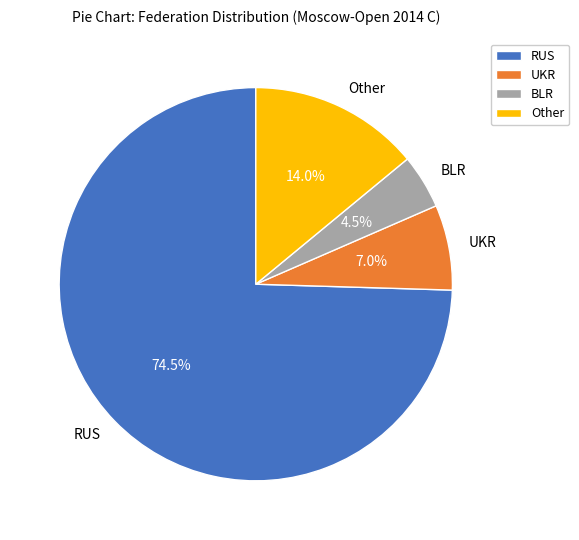

How many segments does this pie chart have?

4